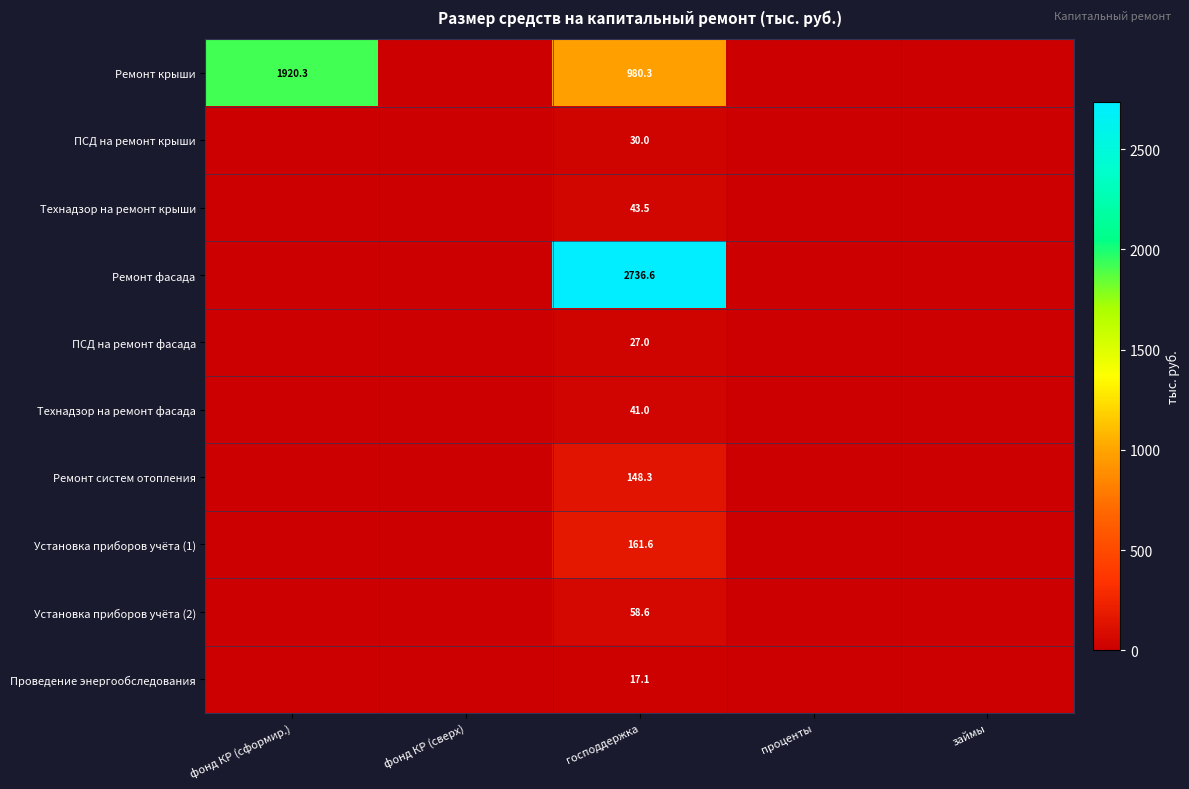

The Ремонт крыши series shows 530.0 at господдержка. True or false?

False